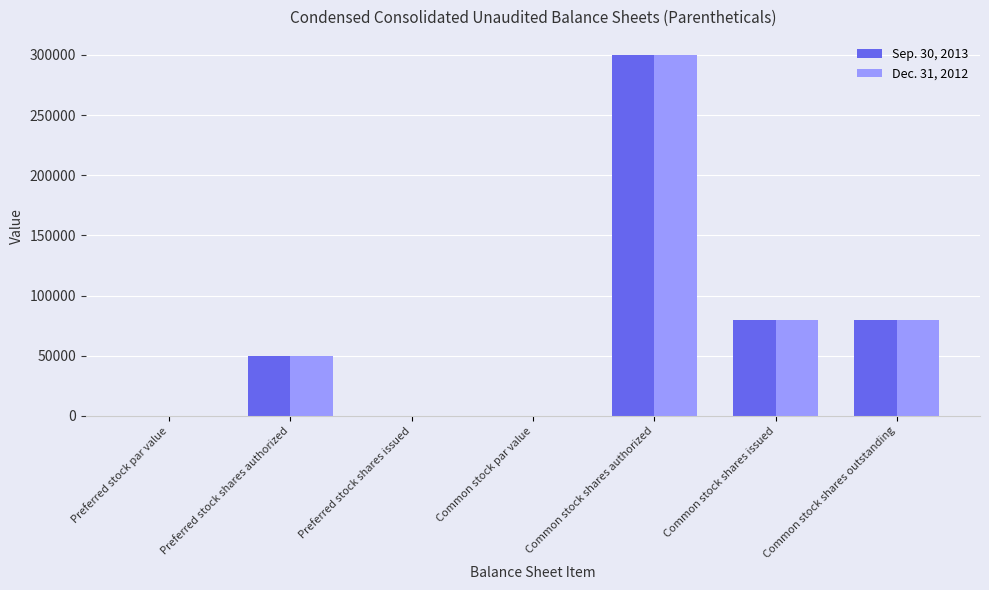

What are all the series names shown in the legend?

Sep. 30, 2013, Dec. 31, 2012